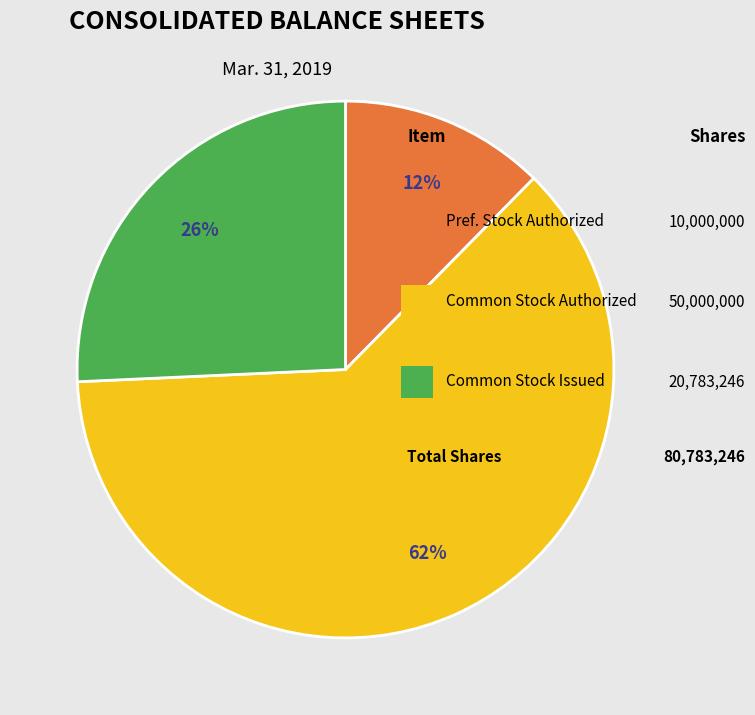

To the nearest percent, what is the difference between the largest and smallest slice percentages?

50%